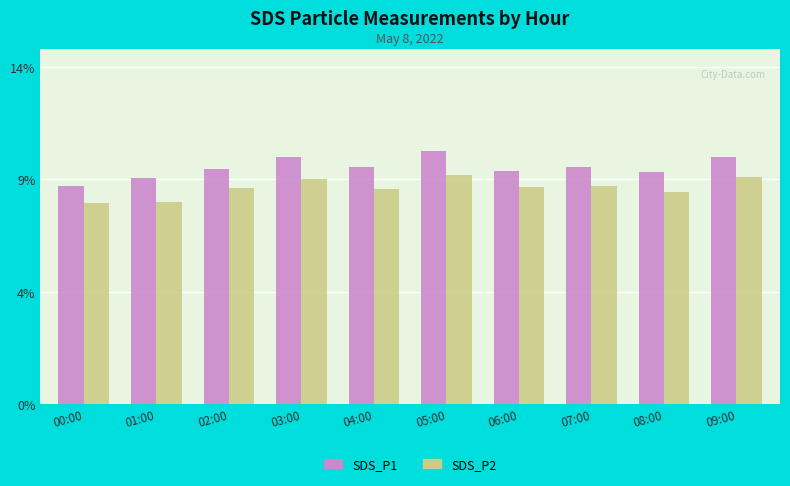

At how many categories does at least one series exceed 9?

10